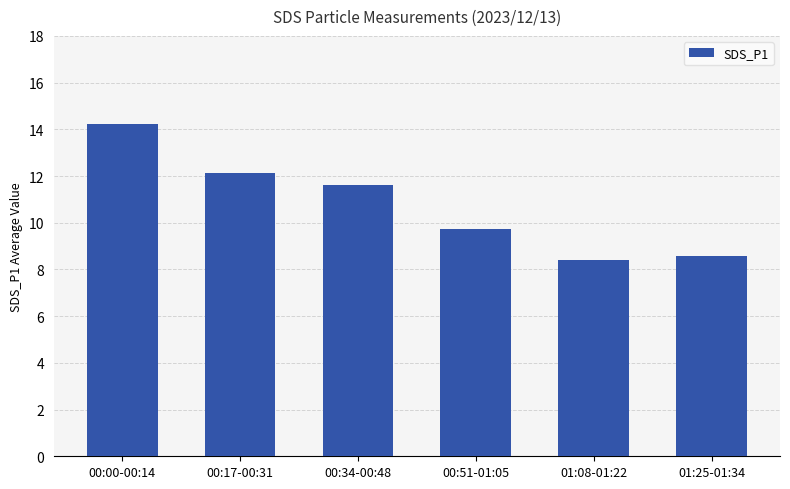

What is the value of the 5th bar from the left?

8.4